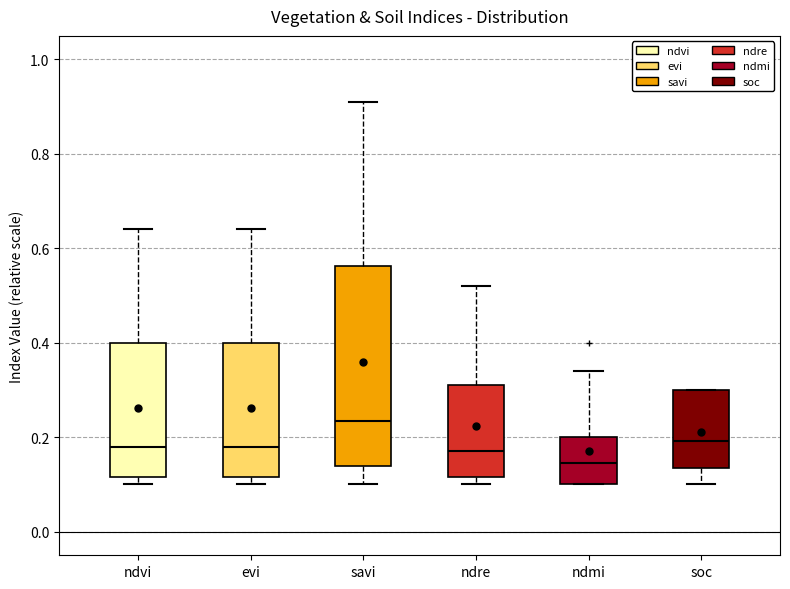

Comparing the boxes themselves (not the whiskers), which one is the tallest?

savi